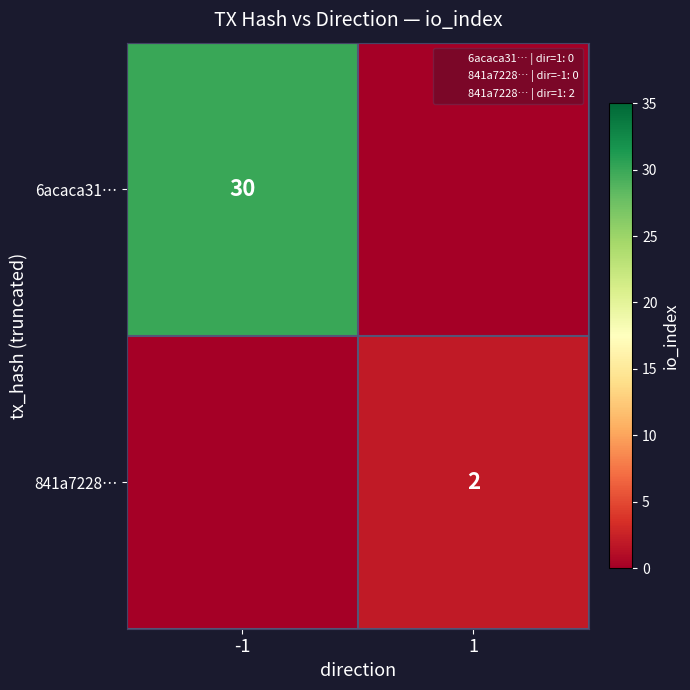

What is the sum of all 841a7228… values?

2